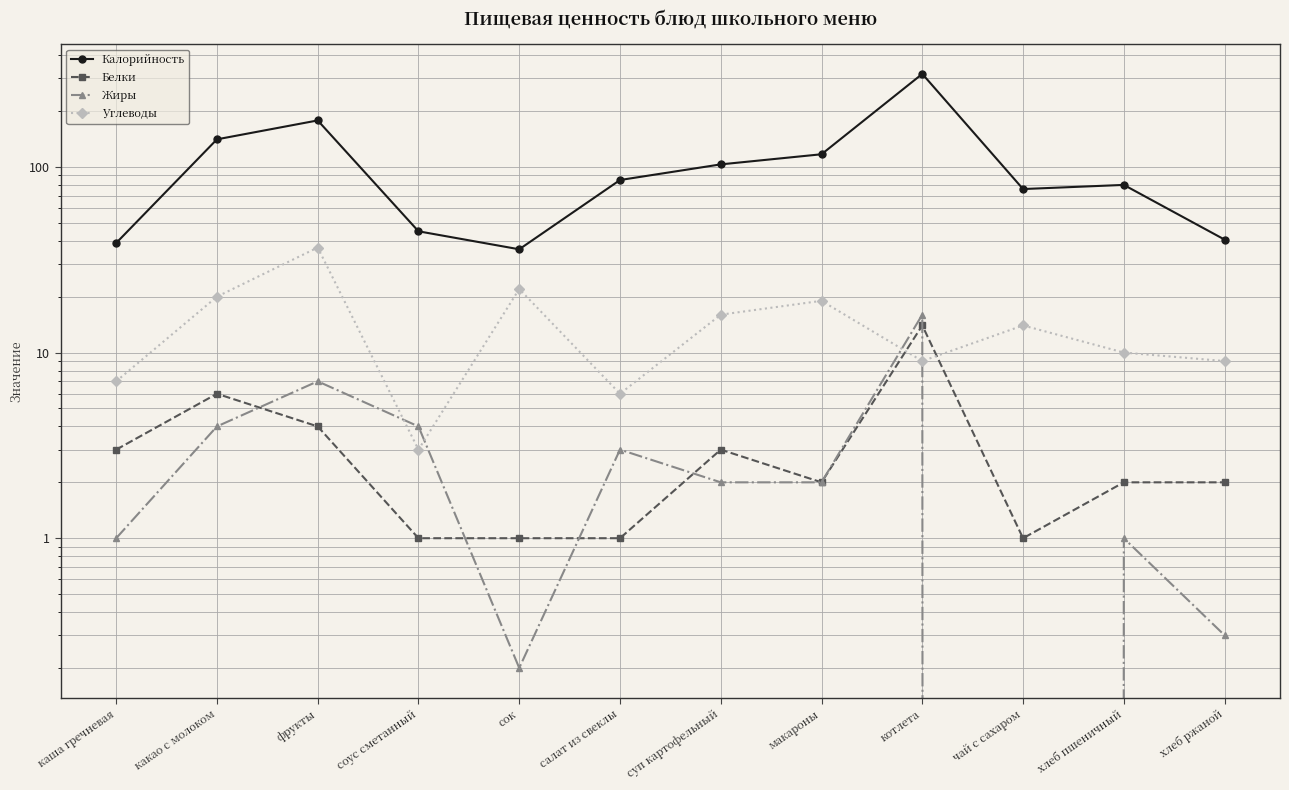

List the series in order of their peak value, lowest first.

Белки, Жиры, Углеводы, Калорийность